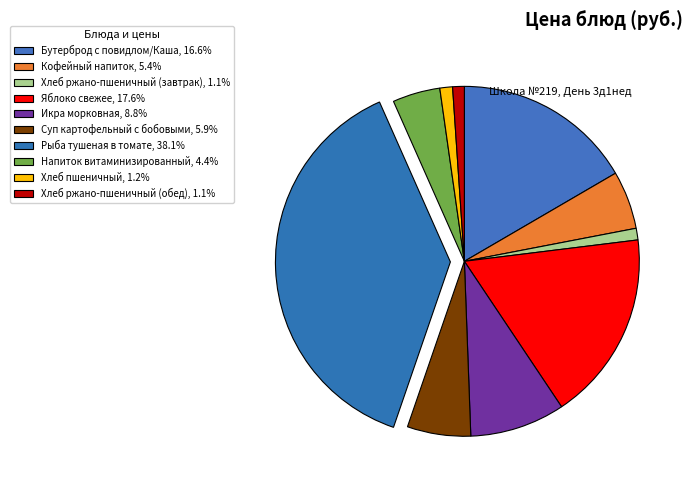

Count the number of slices in the pie.

10